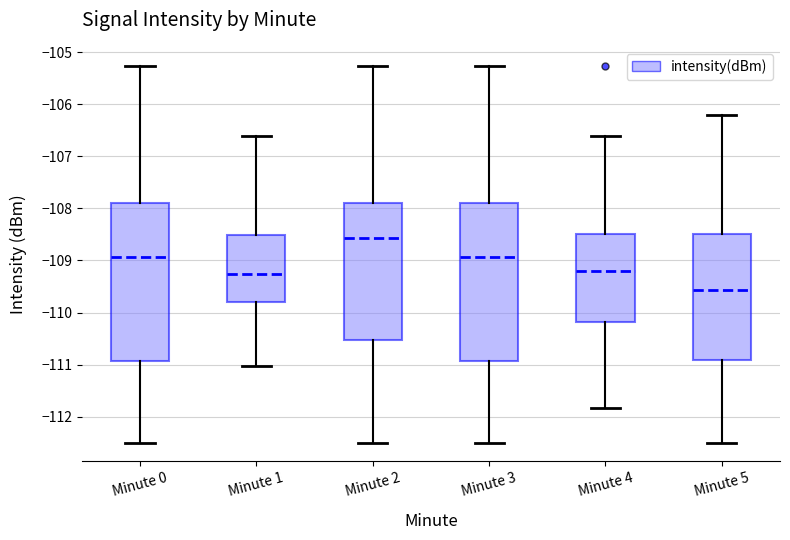

Reading left to right, transcribe this box plot: for each box, give where its median line is, the range the box spans, and where its two whiskers end, as read against the y-axis. The values are not printed on the chart, so give them approximately, as read against the axis.

Minute 0: median -108.9, box -110.9 to -107.9, whiskers -112.5 to -105.3
Minute 1: median -109.3, box -109.8 to -108.5, whiskers -111.0 to -106.6
Minute 2: median -108.6, box -110.5 to -107.9, whiskers -112.5 to -105.3
Minute 3: median -108.9, box -110.9 to -107.9, whiskers -112.5 to -105.3
Minute 4: median -109.2, box -110.2 to -108.5, whiskers -111.8 to -106.6
Minute 5: median -109.6, box -110.9 to -108.5, whiskers -112.5 to -106.2